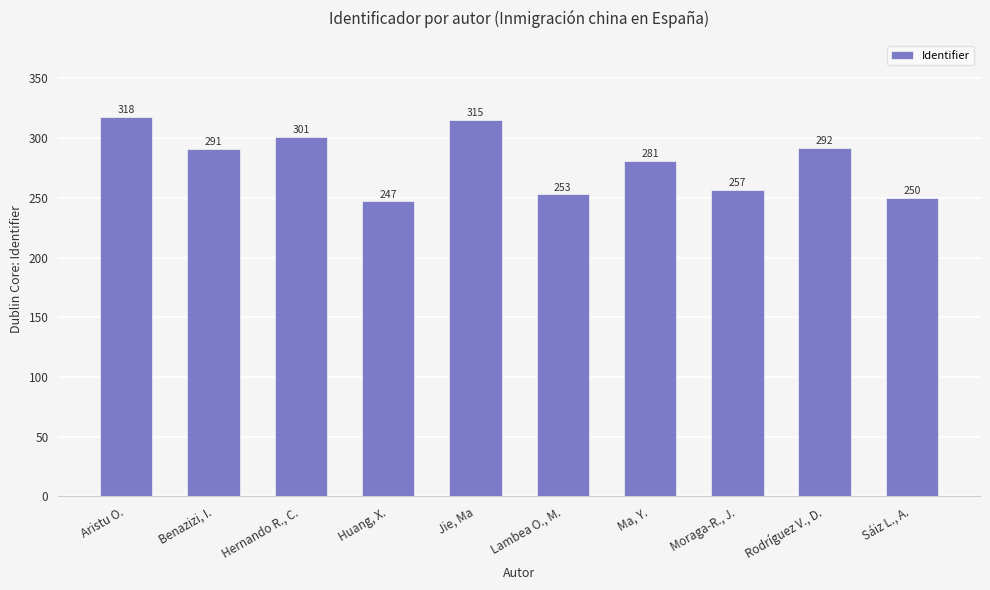

Read the value at Lambea O., M..

253